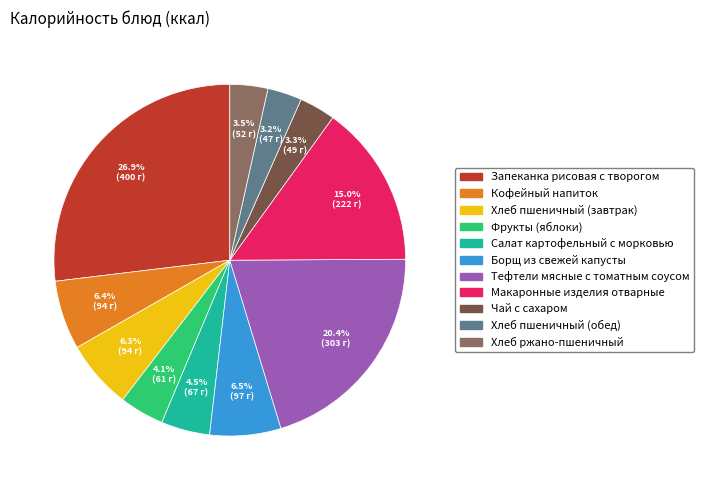

To the nearest percent, what is the average slice percentage?

9%